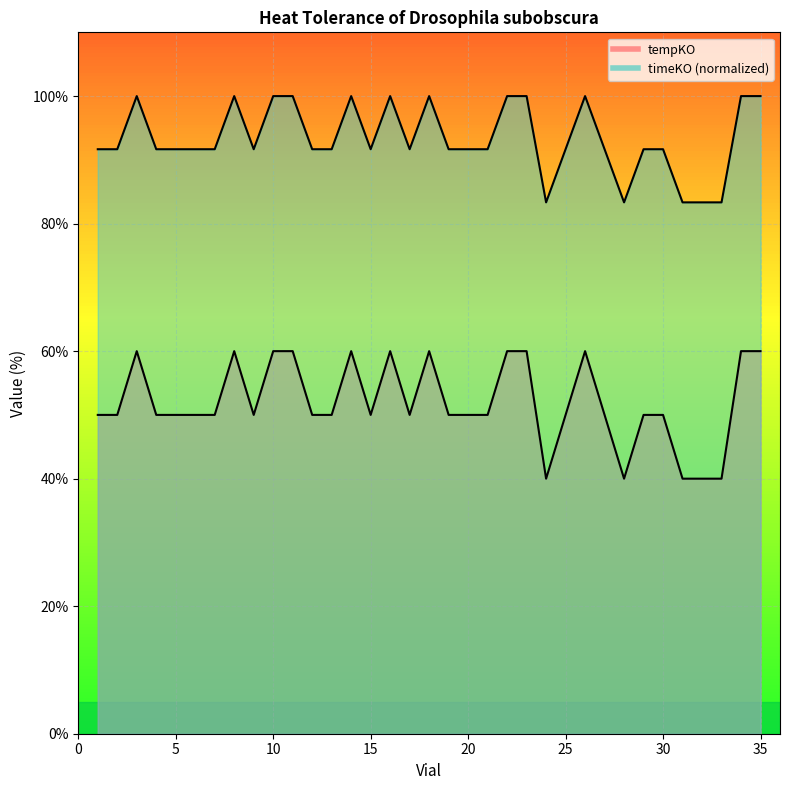

What is the difference between the highest and lowest values at 18?

40.0